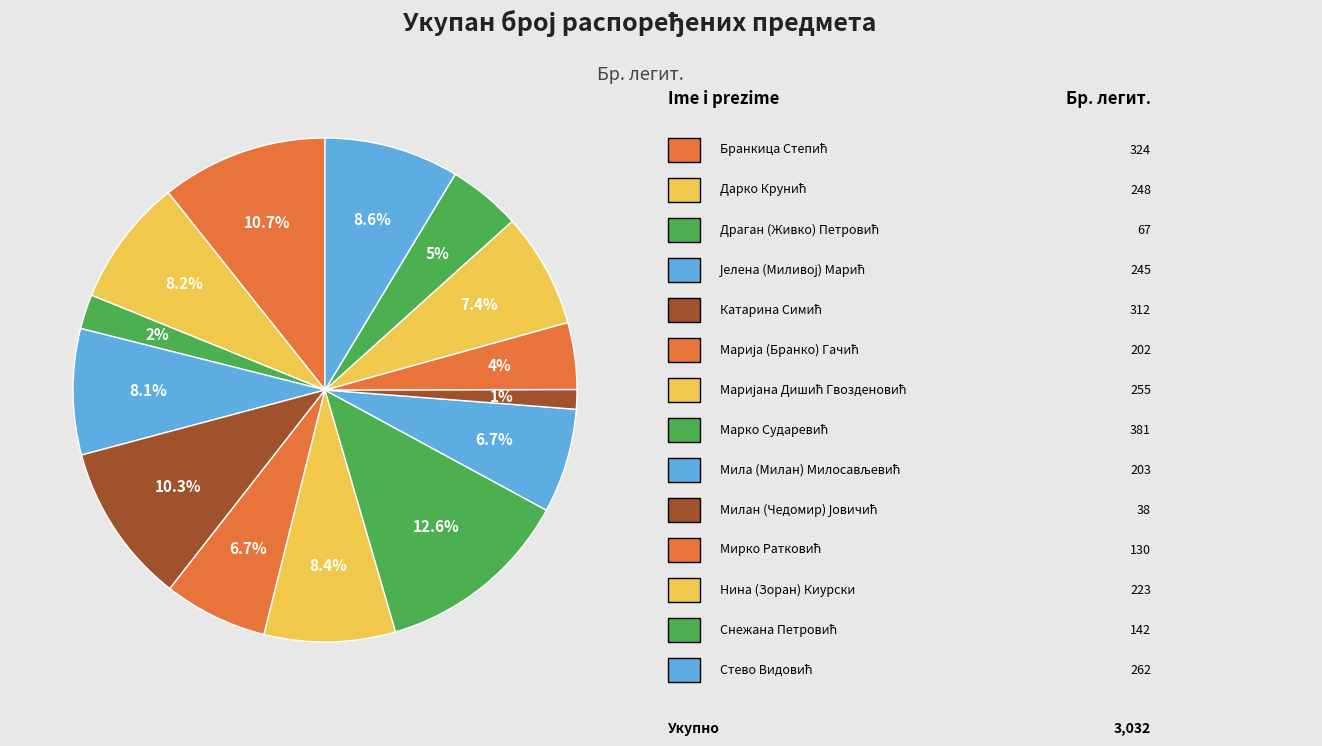

Rank the categories by value from highest to lowest.

Марко Сударевић, Бранкица Степић, Катарина Симић, Стево Видовић, Маријана Дишић Гвозденовић, Дарко Крунић, Јелена (Миливој) Марић, Нина (Зоран) Киурски, Мила (Милан) Милосављевић, Марија (Бранко) Гачић, Снежана Петровић, Мирко Ратковић, Драган (Живко) Петровић, Милан (Чедомир) Јовичић